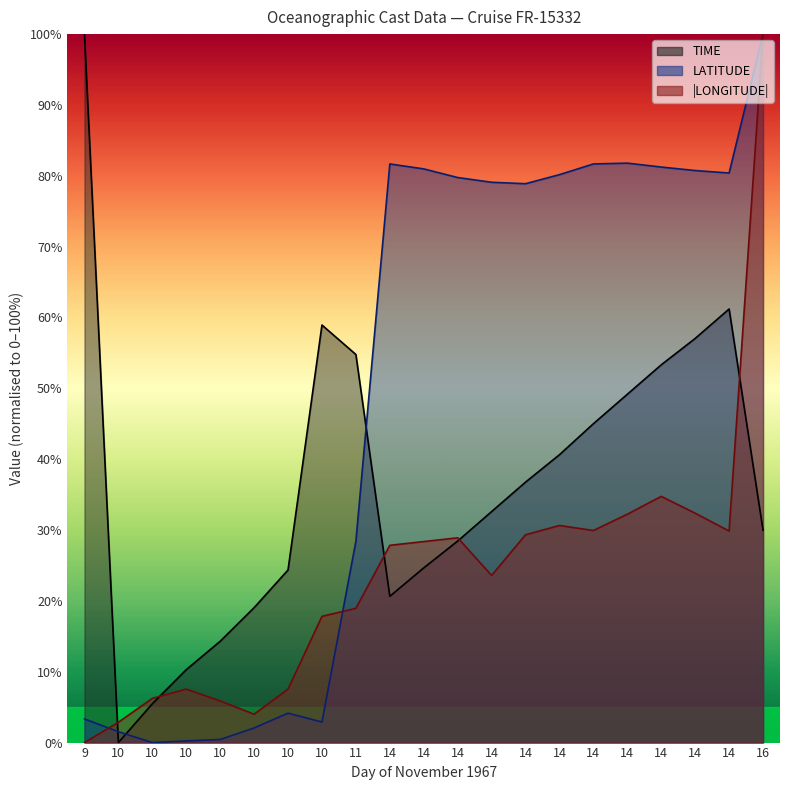

How many values in the TIME series exceed 32?

11